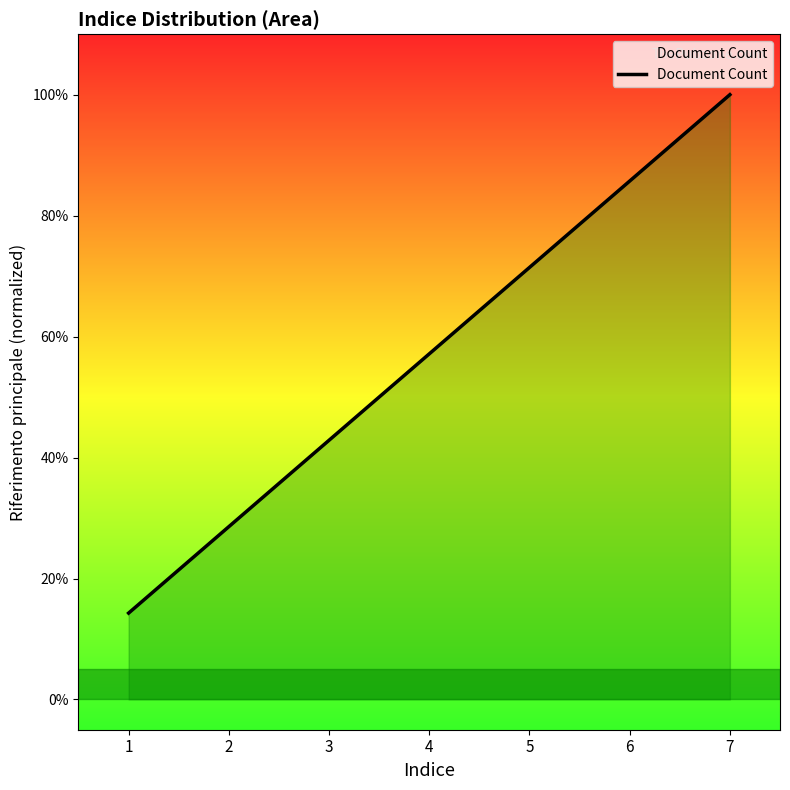

Reading right to left, transcribe all the data shown in this chart.

7=1.0	6=0.9	5=0.7	4=0.6	3=0.4	2=0.3	1=0.1